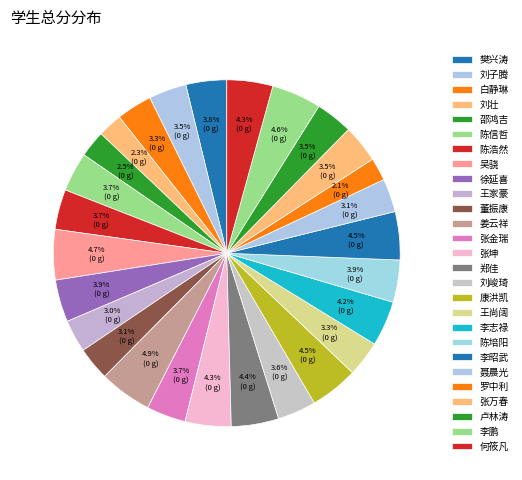

The 白静琳 slice represents 1% of the pie. True or false?

False